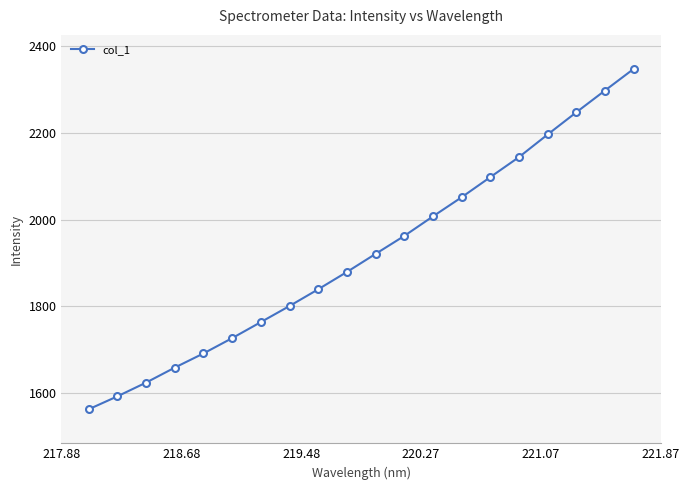

What is the minimum value shown in the chart?

1562.1